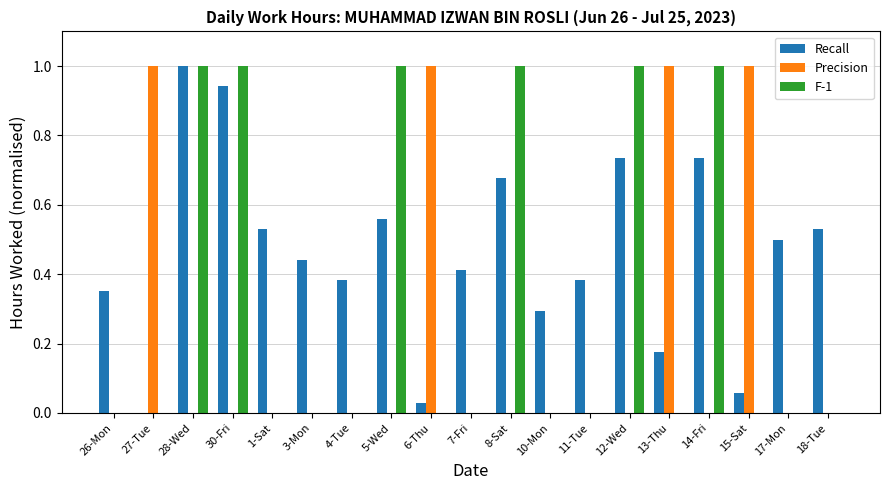

Are the bars grouped side by side (vs. stacked)?

Yes